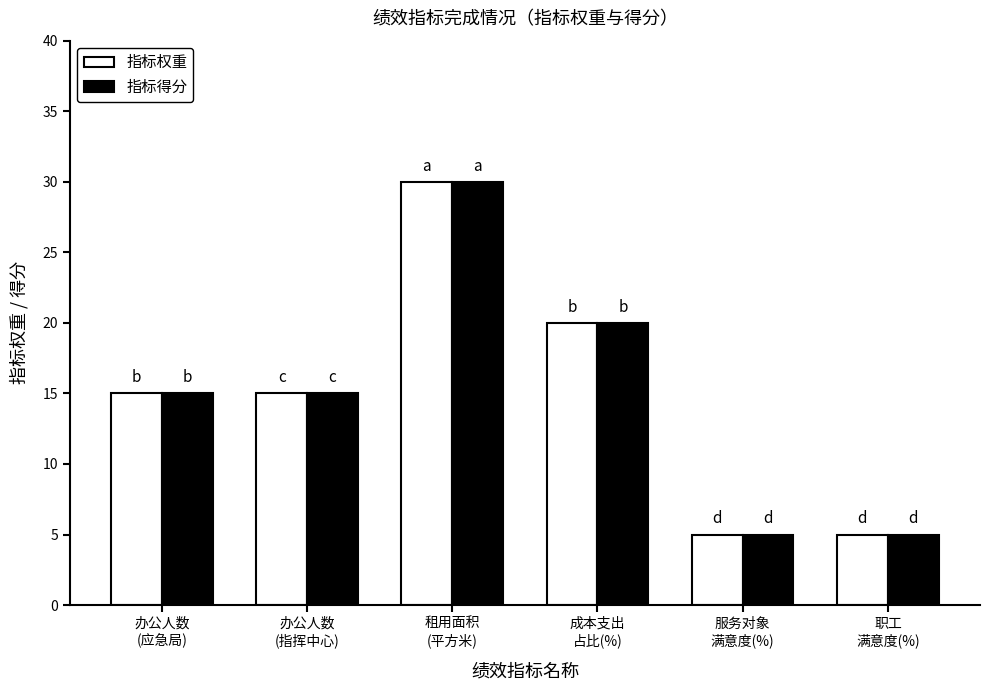

What is the maximum value for 指标得分?

30